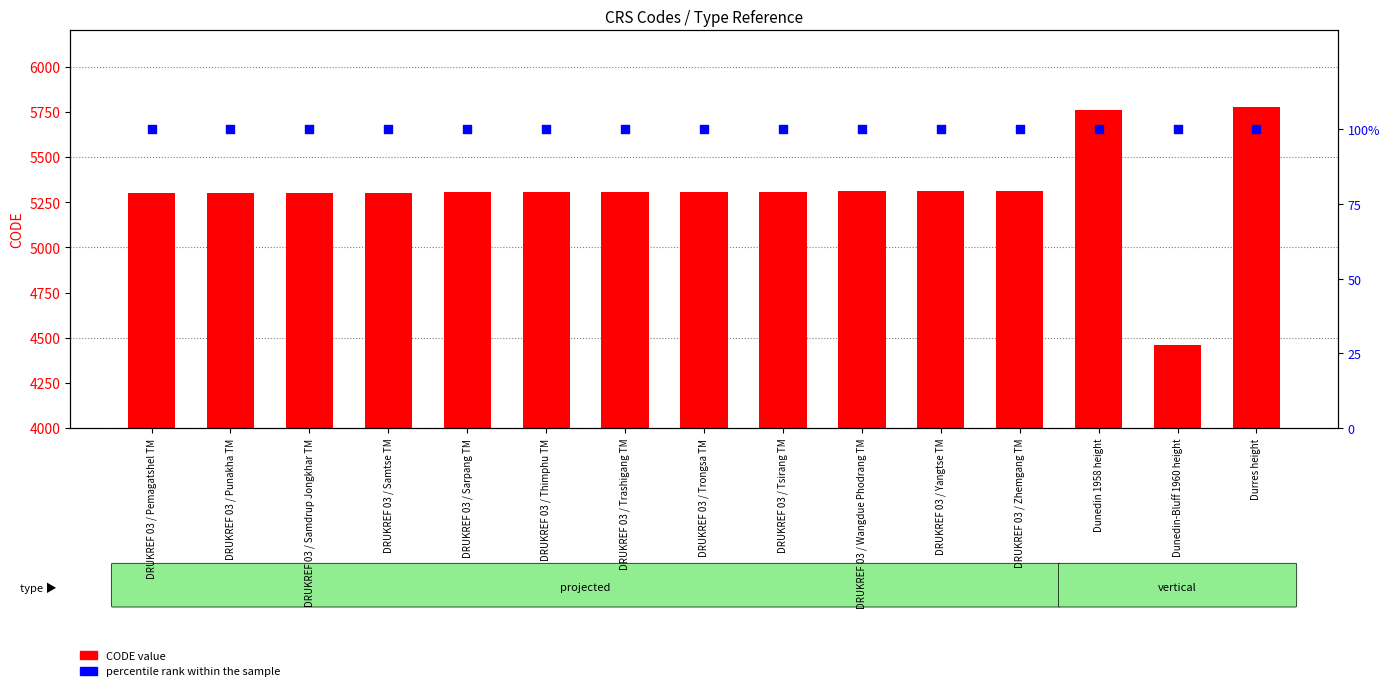

At how many categories does at least one series exceed 3929?

15